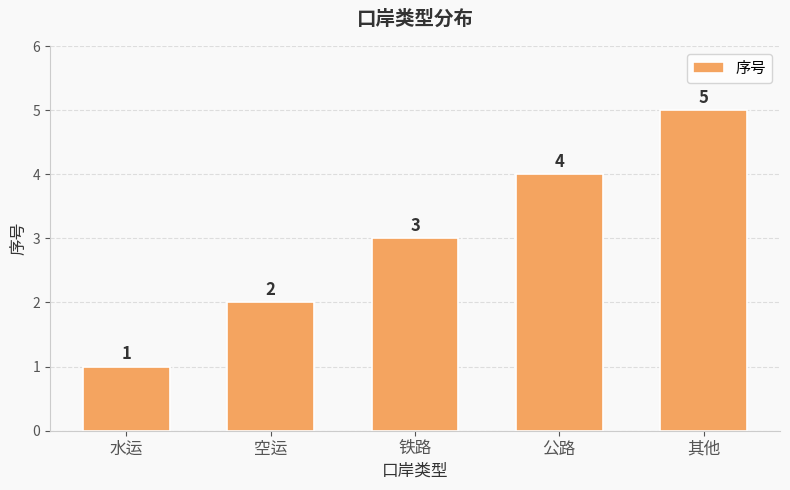

Which has a higher value, 水运 or 公路?

公路